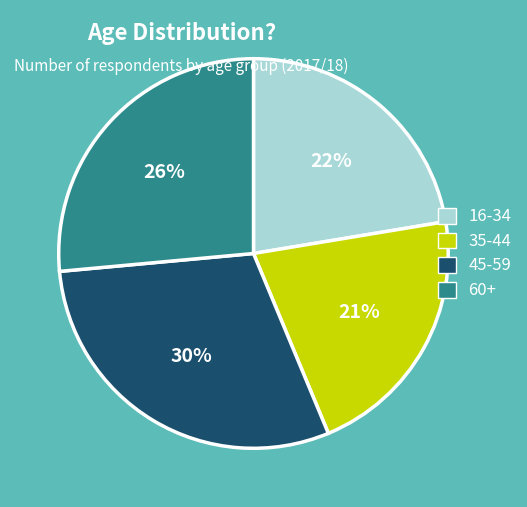

Rank the categories by value from lowest to highest.

35-44, 16-34, 60+, 45-59